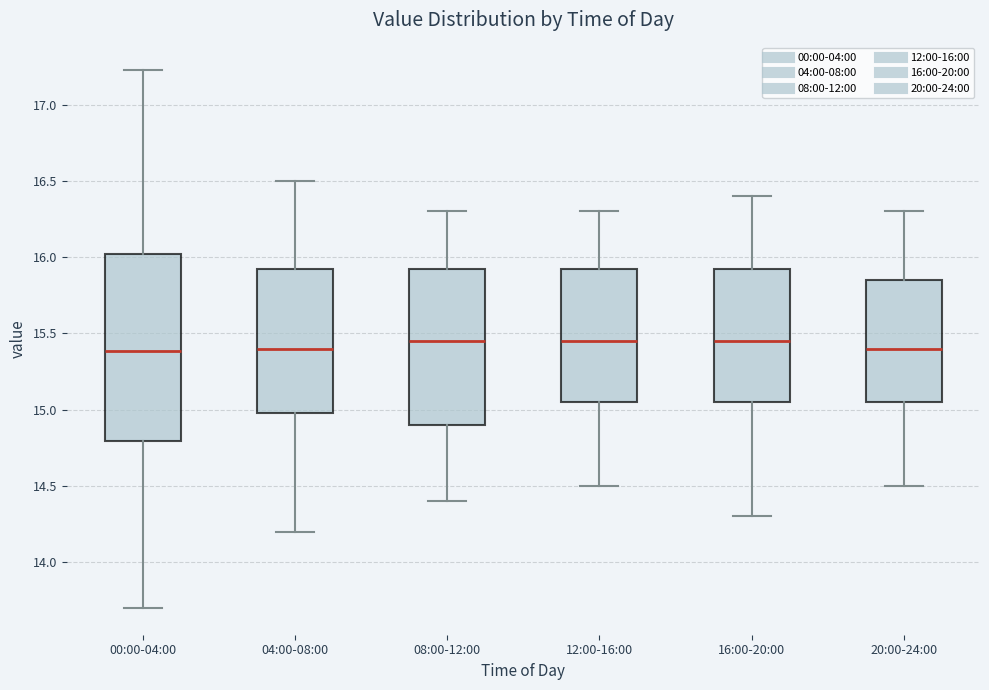

Comparing the boxes themselves (not the whiskers), which one is the tallest?

00:00-04:00